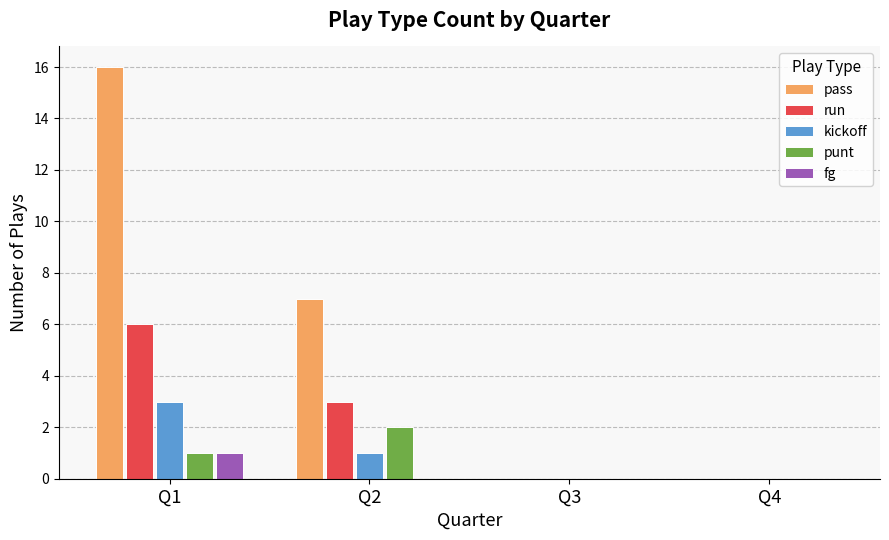

Are the bars horizontal?

No